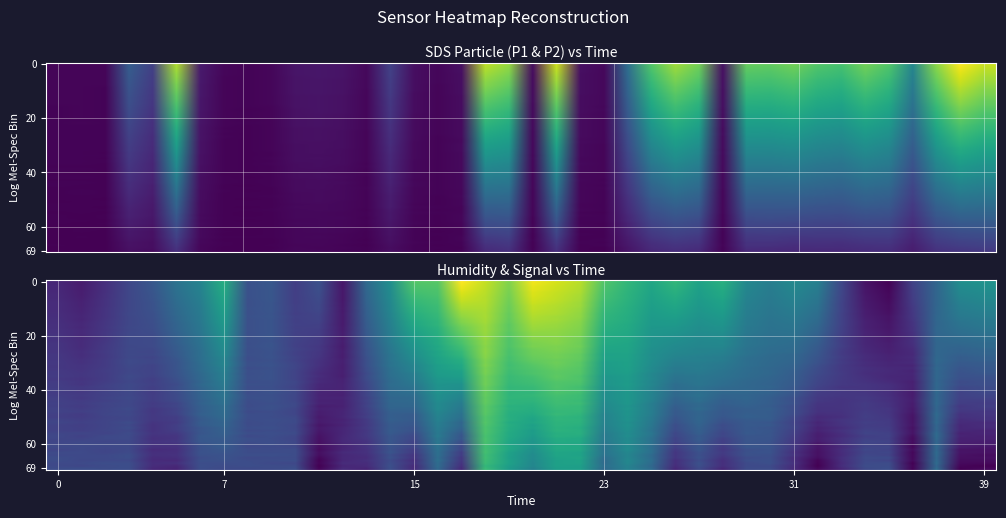

Where is BME280_humidity nearest to the value 15?

14